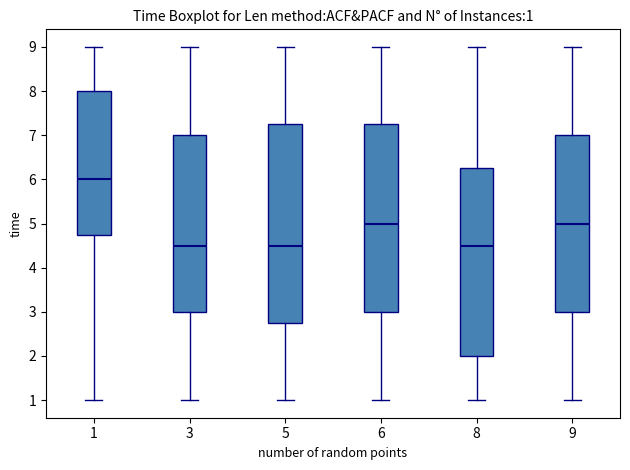

Which box is the tallest, from its lower edge to its upper edge?

5